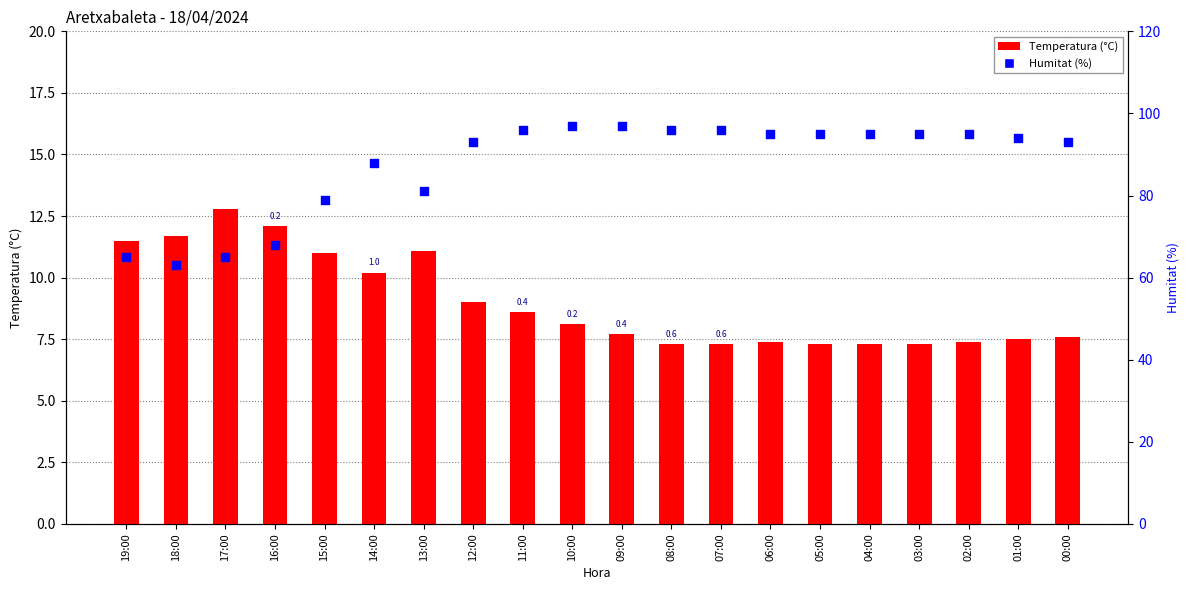

What are all the series names shown in the legend?

Temperatura (°C), Humitat (%)